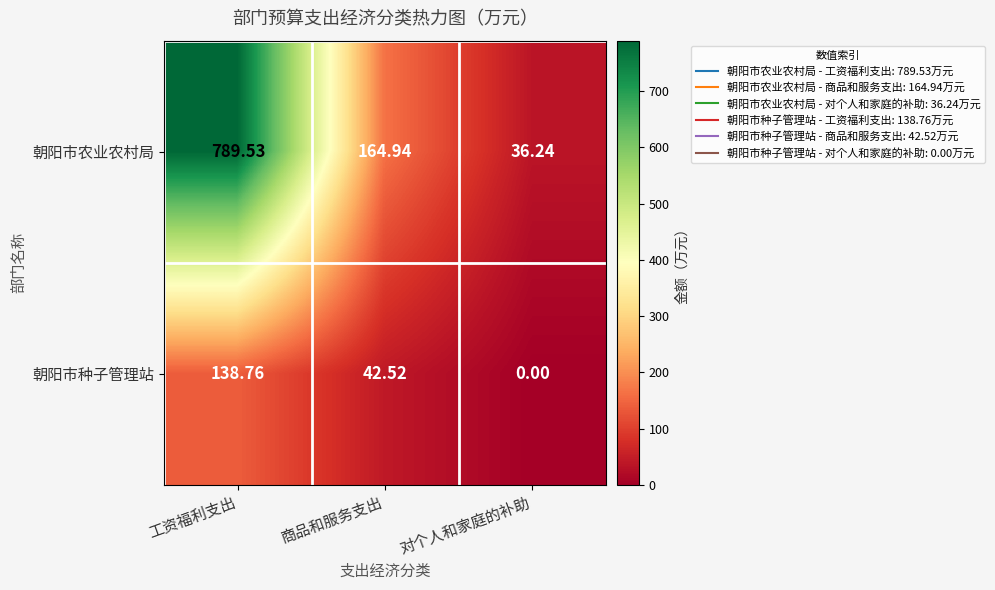

List the series in order of their peak value, lowest first.

朝阳市种子管理站, 朝阳市农业农村局